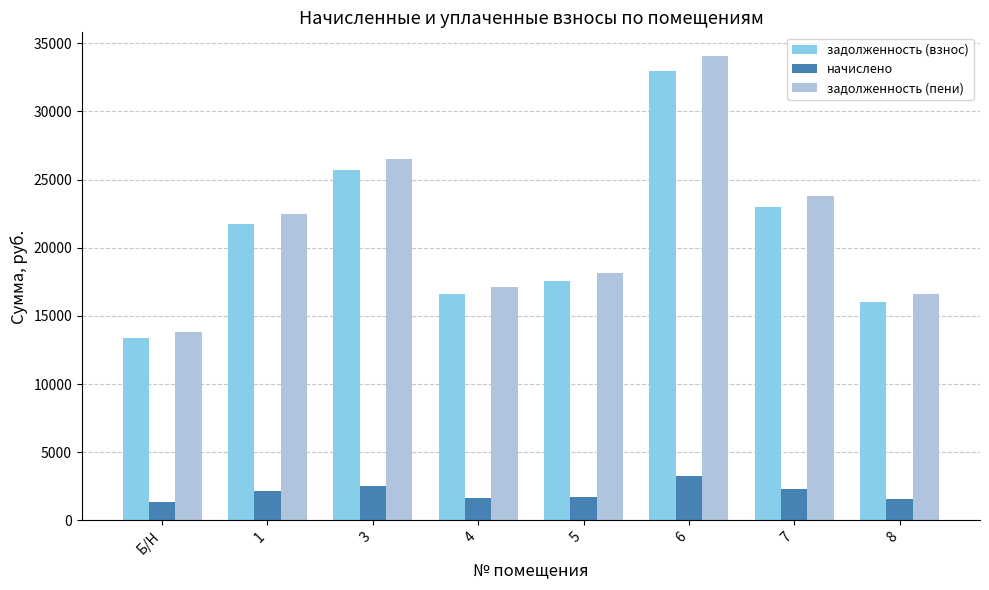

What is the value of the начислено bar at the 1st from the left?

1332.0